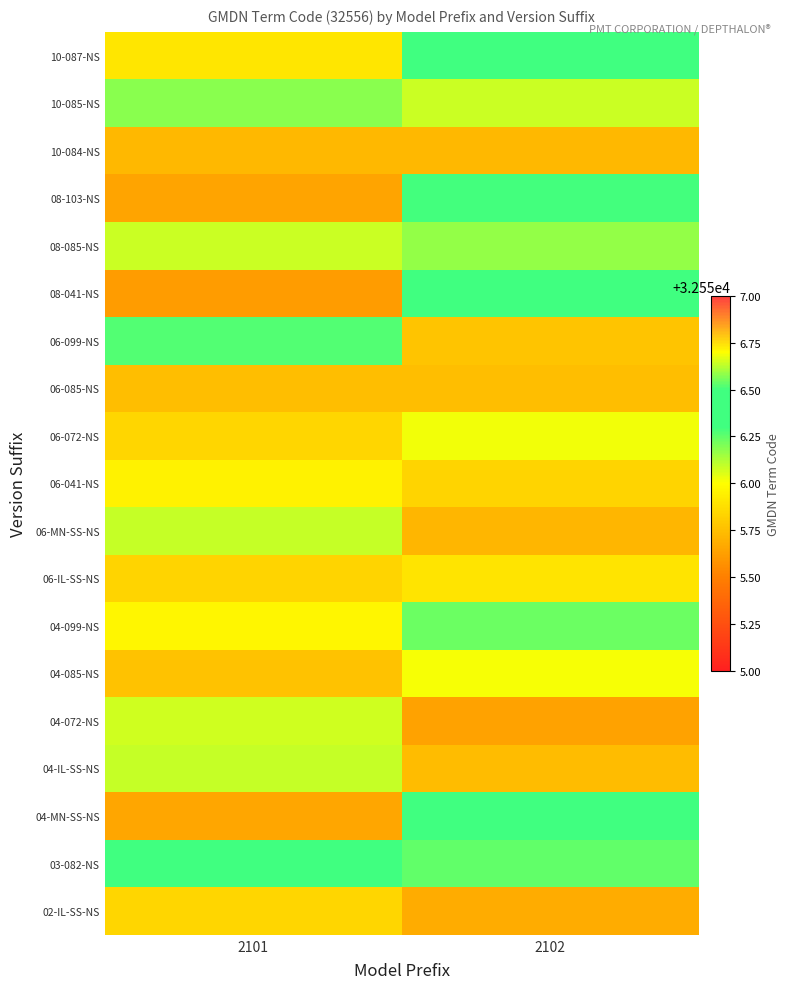

At 2101, list the series in order from largest to smallest.

03-082-NS, 06-099-NS, 10-085-NS, 06-MN-SS-NS, 04-IL-SS-NS, 08-085-NS, 04-072-NS, 04-099-NS, 06-041-NS, 10-087-NS, 02-IL-SS-NS, 06-072-NS, 06-IL-SS-NS, 04-085-NS, 06-085-NS, 10-084-NS, 04-MN-SS-NS, 08-103-NS, 08-041-NS